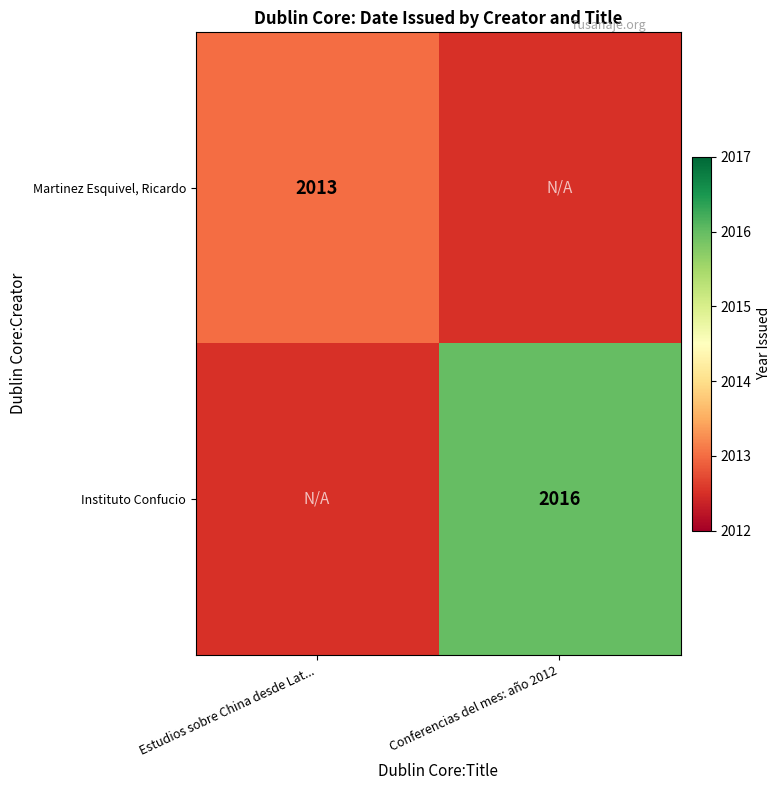

The Instituto Confucio series shows 2016 at Conferencias del mes: año 2012. True or false?

True